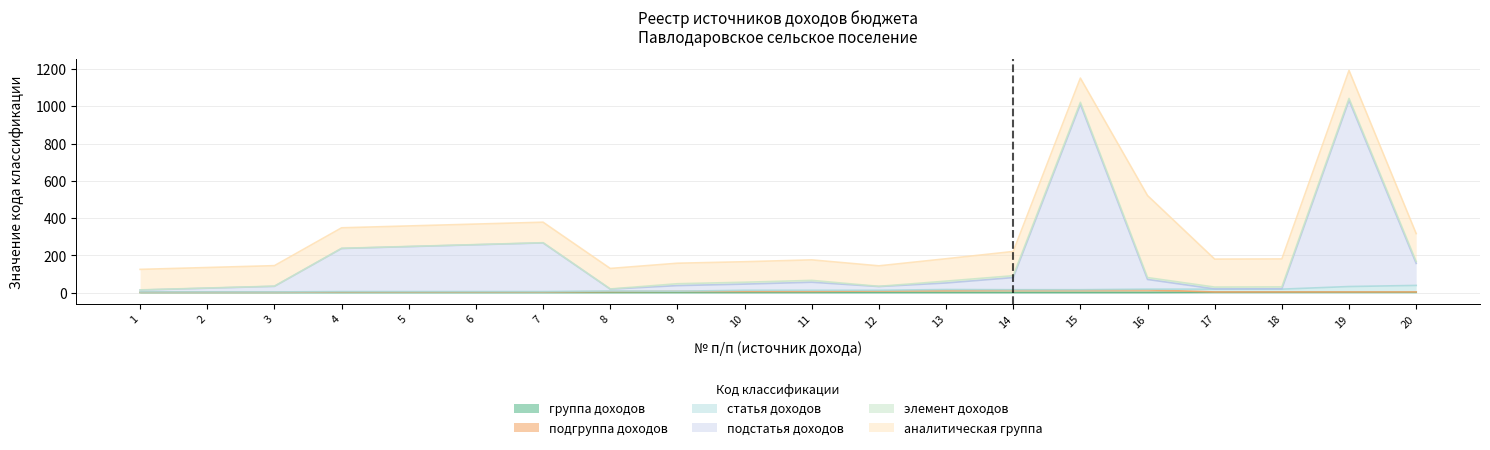

Does the chart have visible grid lines?

Yes